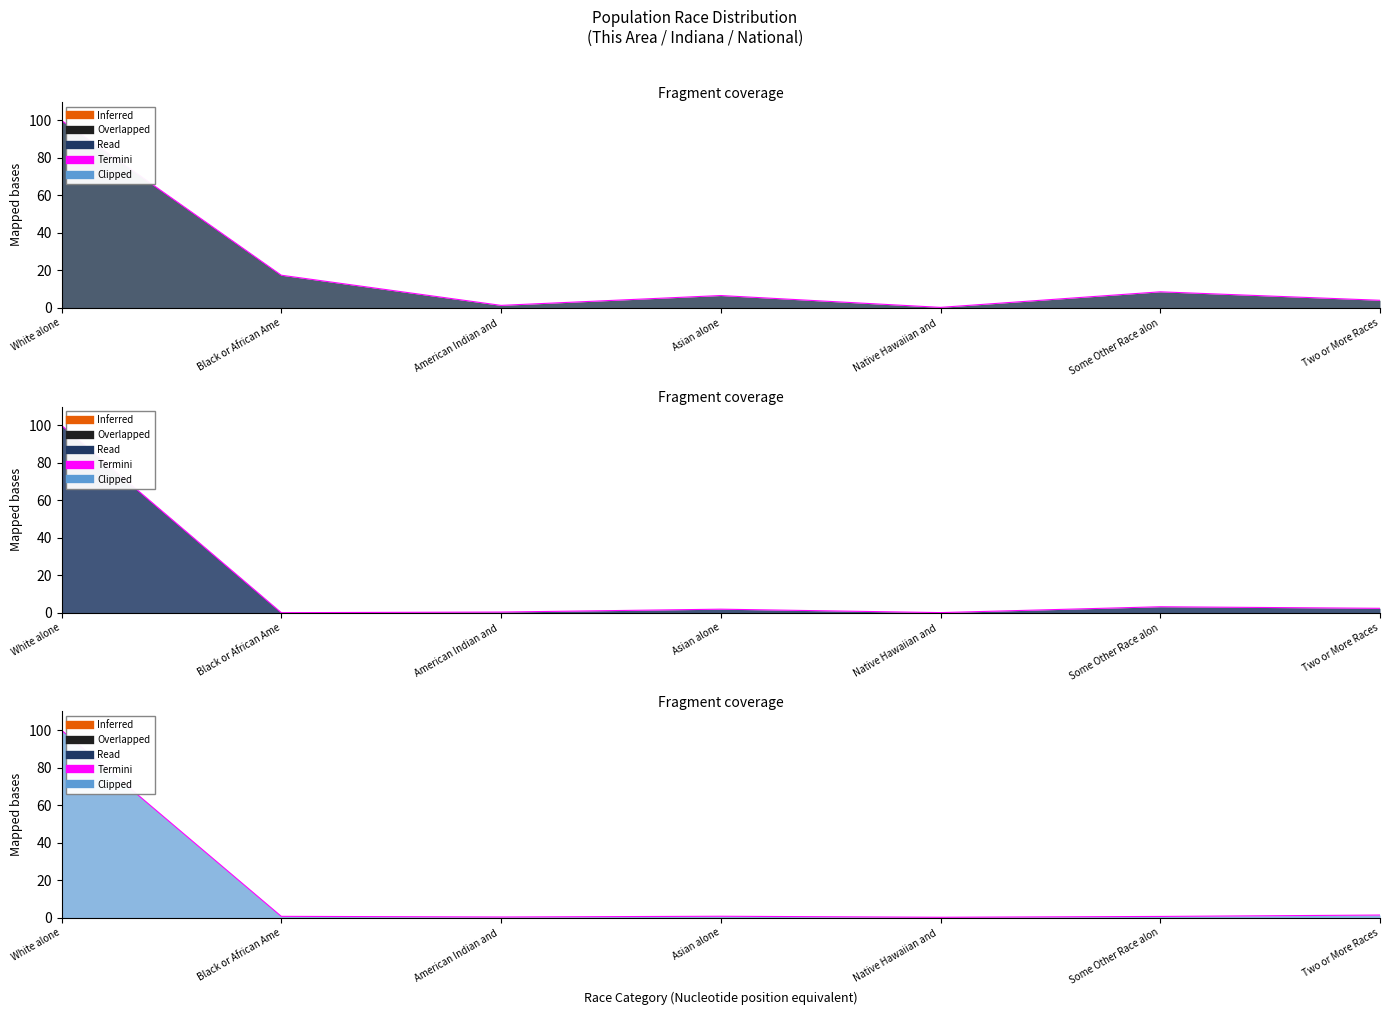

In This Area, how many points are higher than both neighbors (excluding endpoints)?

1